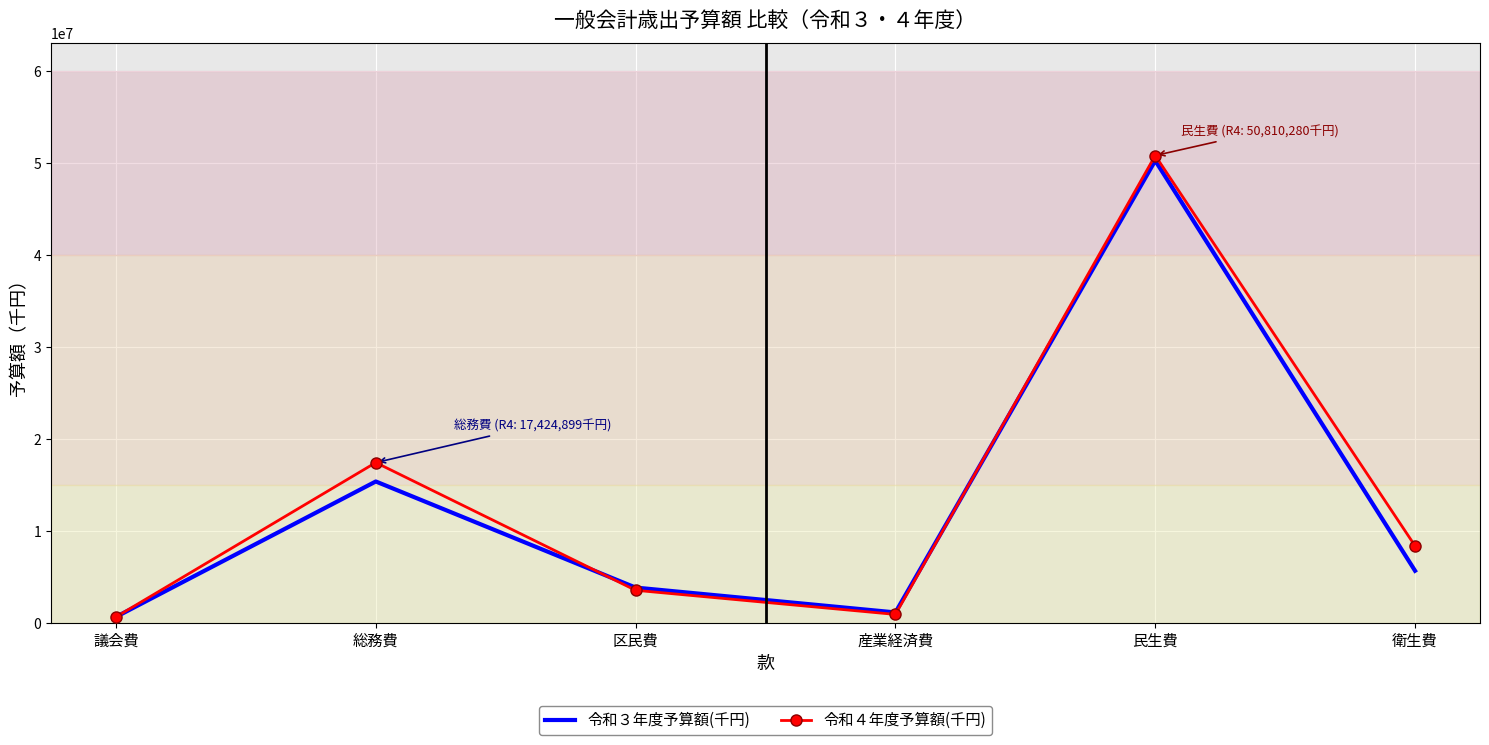

What are all the series names shown in the legend?

令和３年度予算額(千円), 令和４年度予算額(千円)